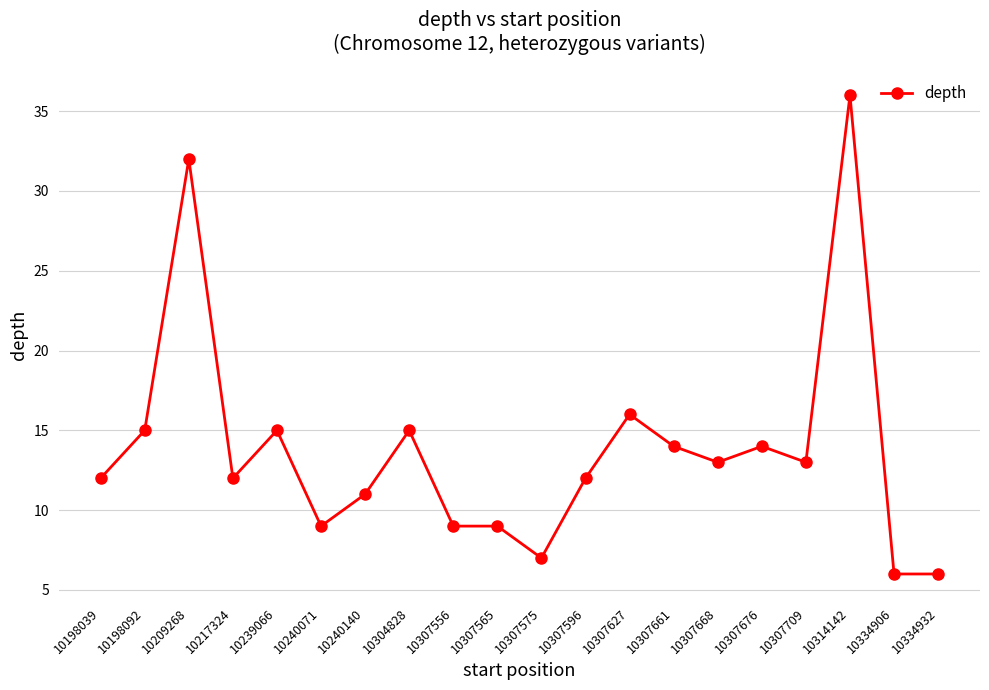

True or false: the data has more than 1 interior local peaks.

True